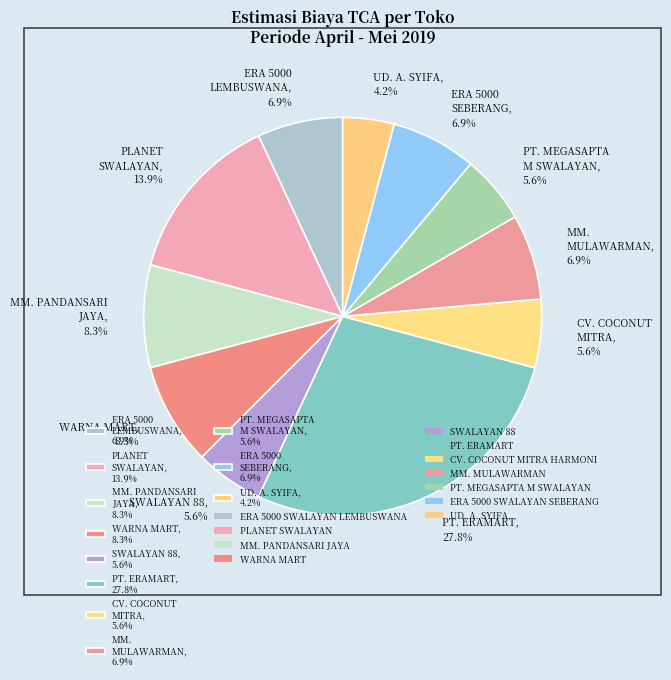

Does MM. MULAWARMAN, 6.9% represent more than half of the total?

No